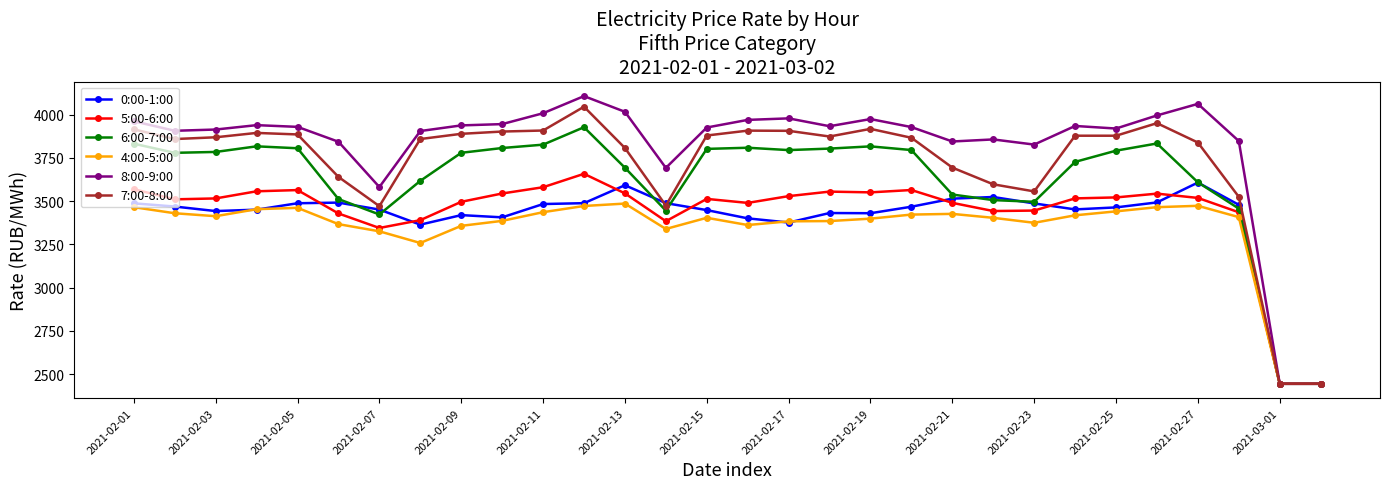

What is the minimum value for 6:00-7:00?

2444.2